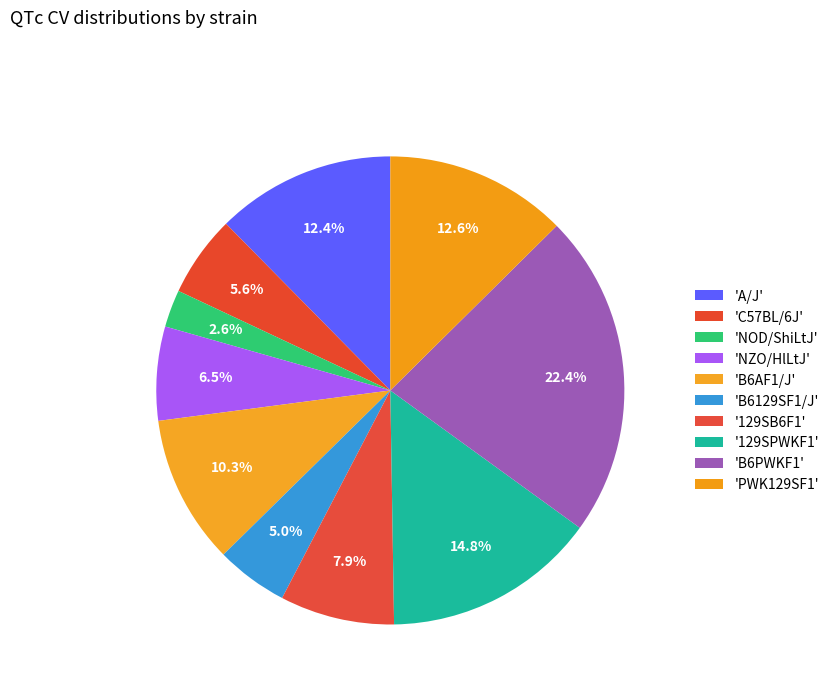

Which slice is the smallest?

NOD/ShiLtJ